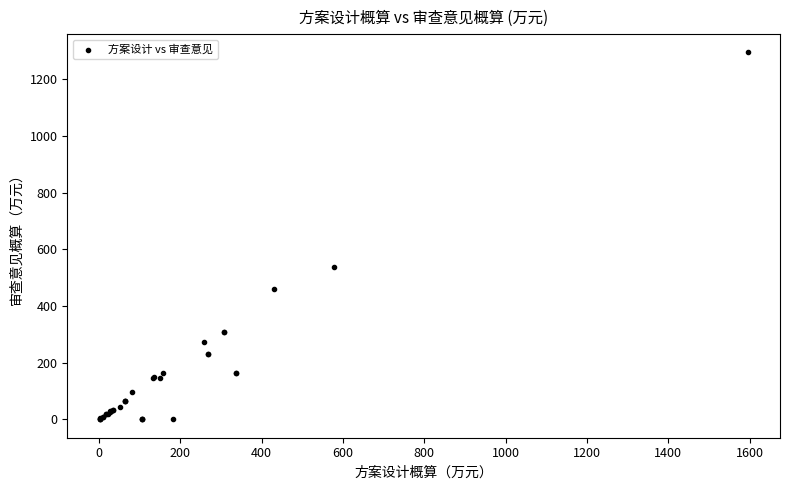

What Y value in the scatter plot is closest to 647?

537.3